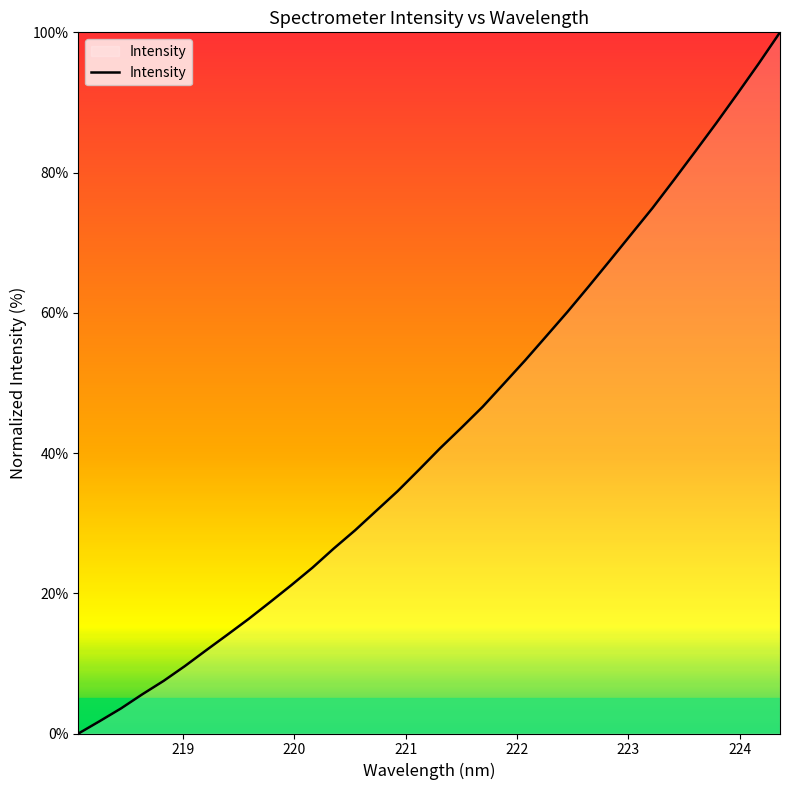

How many lines are shown in the chart?

1